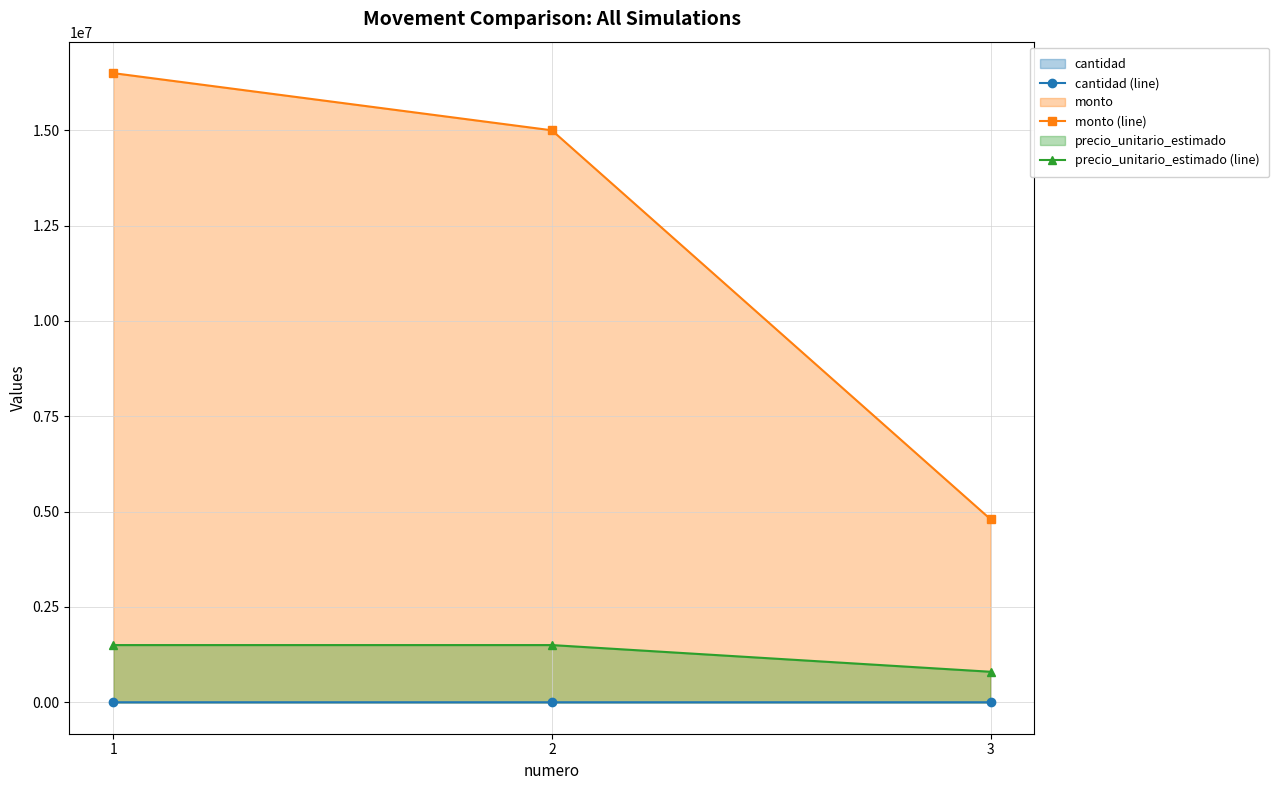

How many data points in monto (line) are above 15000000?

1